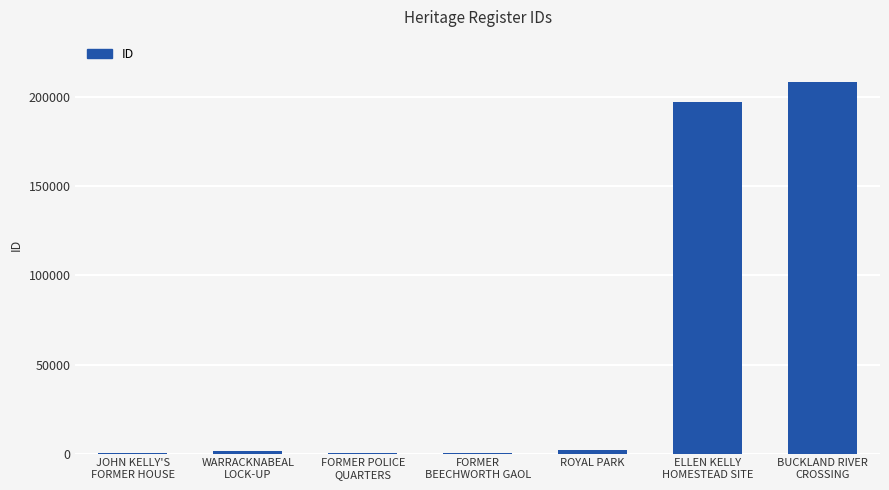

How many distinct data groups are displayed?

1